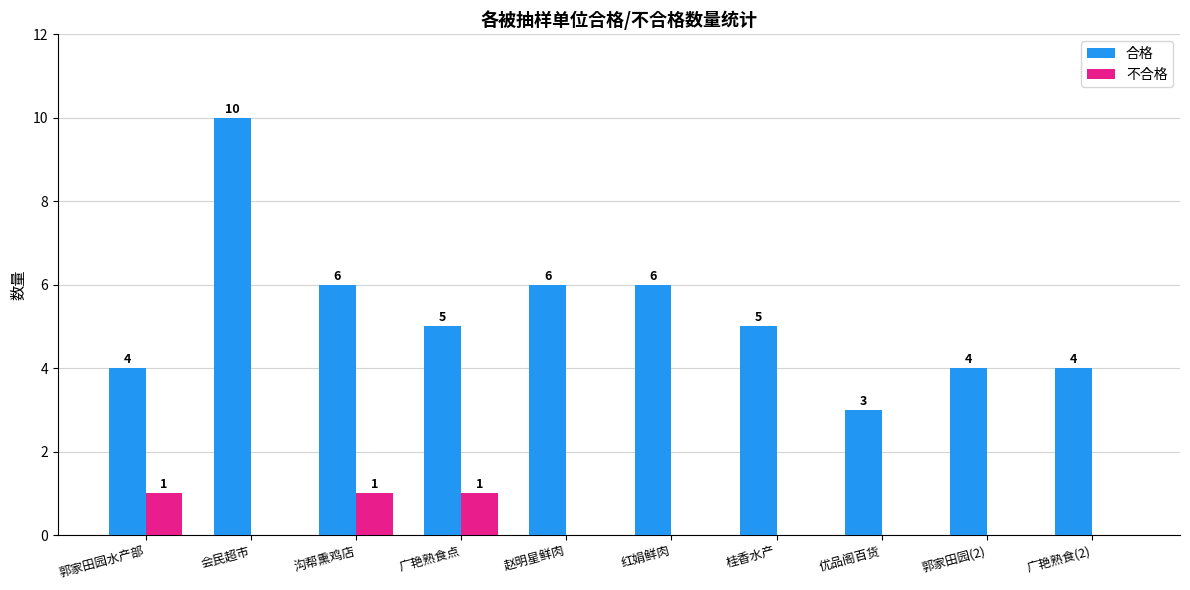

Reading left to right, what are all the values shown in this chart?

合格: 4	10	6	5	6	6	5	3	4	4
不合格: 1	0	1	1	0	0	0	0	0	0